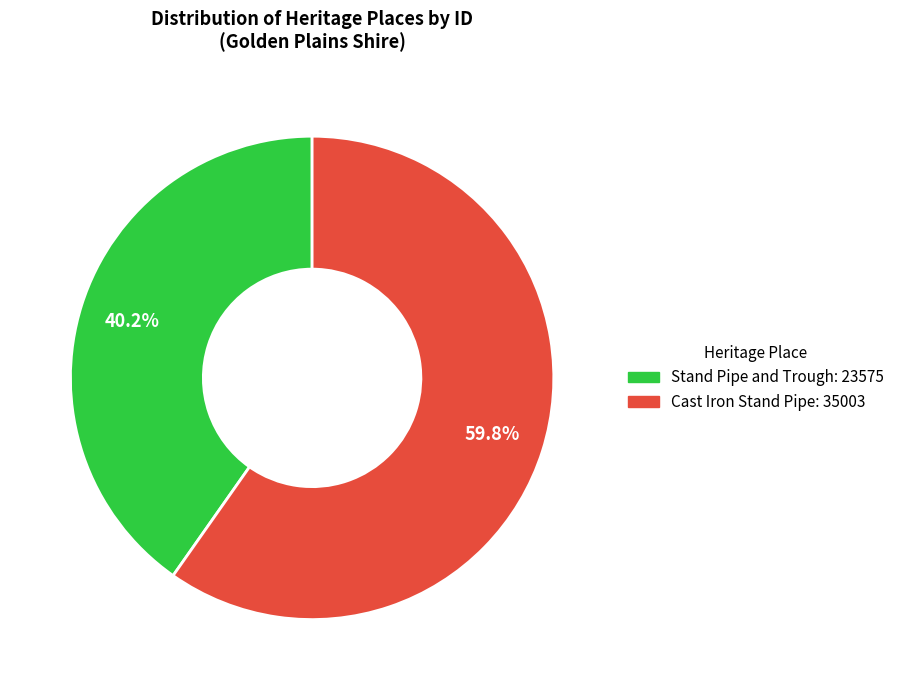

To the nearest percent, what percentage of the pie is Stand Pipe and Trough?

40%